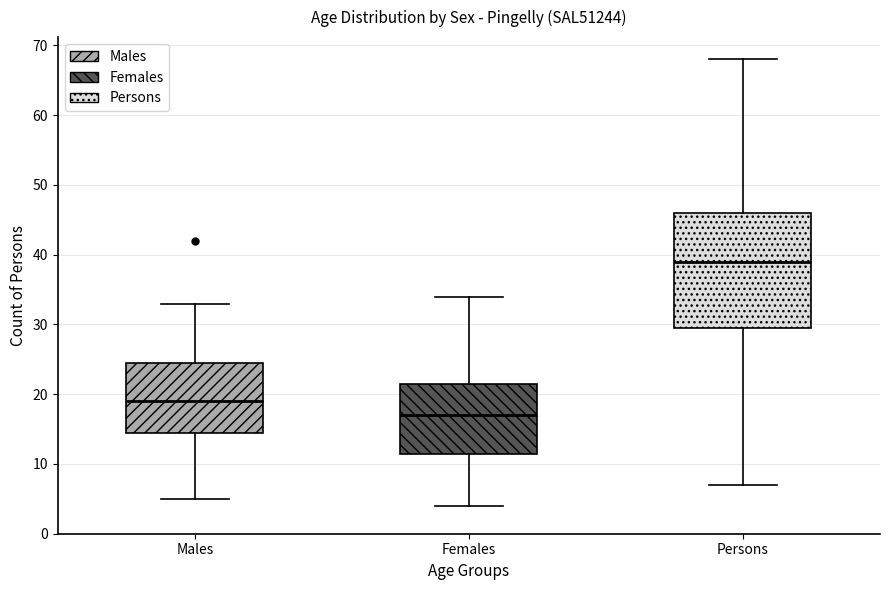

Reading left to right, transcribe this box plot: for each box, give where its median line is, the range the box spans, and where its two whiskers end, as read against the y-axis. The values are not printed on the chart, so give them approximately, as read against the axis.

Males: median 19, box 15 to 25, whiskers 5 to 33
Females: median 17, box 12 to 22, whiskers 4 to 34
Persons: median 39, box 30 to 46, whiskers 7 to 68